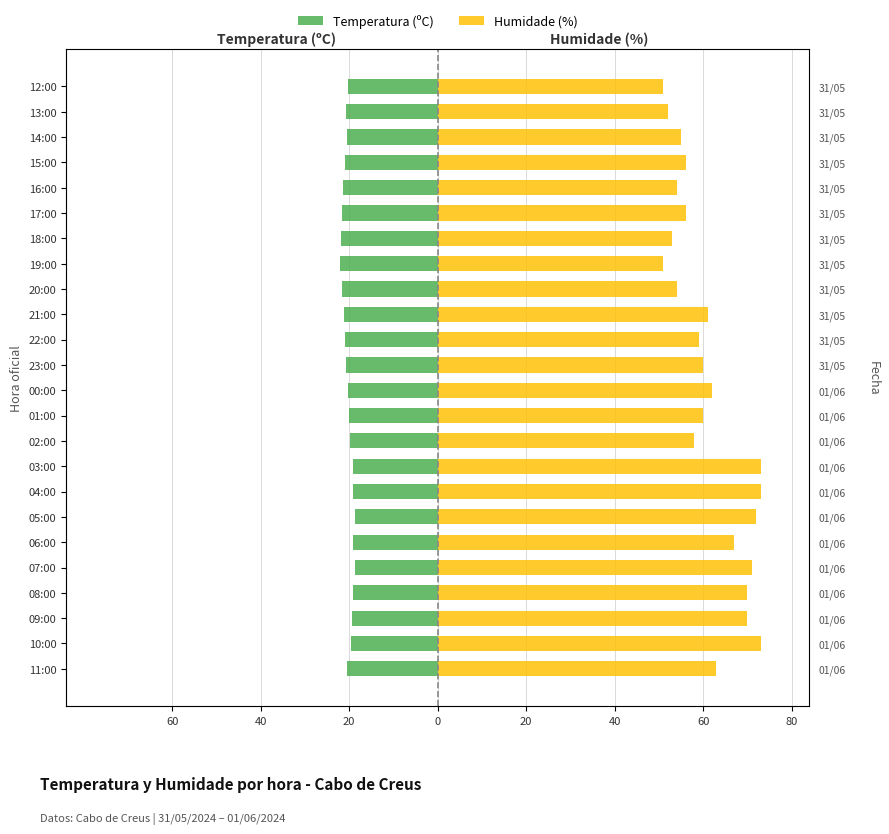

At how many categories does at least one series exceed 5?

24